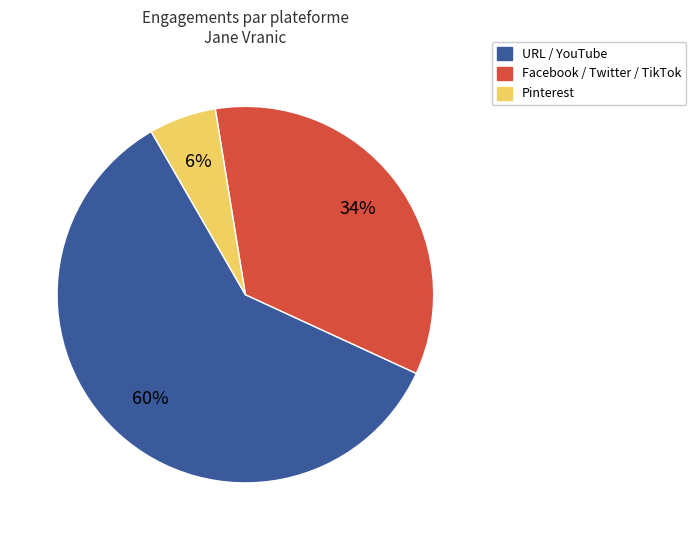

Is it true that URL / YouTube is 60% of the pie?

True